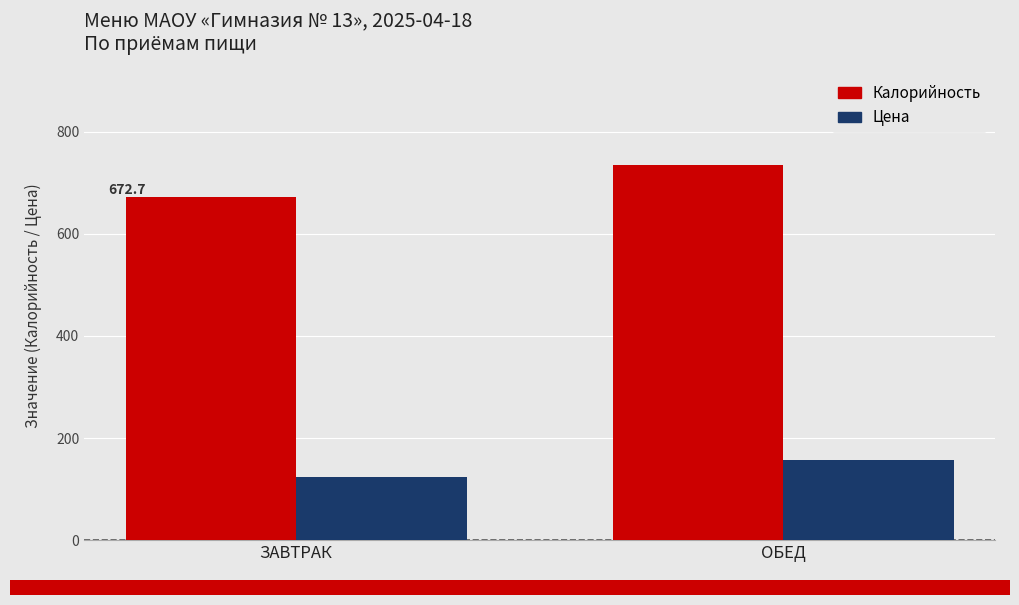

Reading left to right, extract all data points from this chart.

Калорийность: 672.7	735.1
Цена: 123.8	157.7